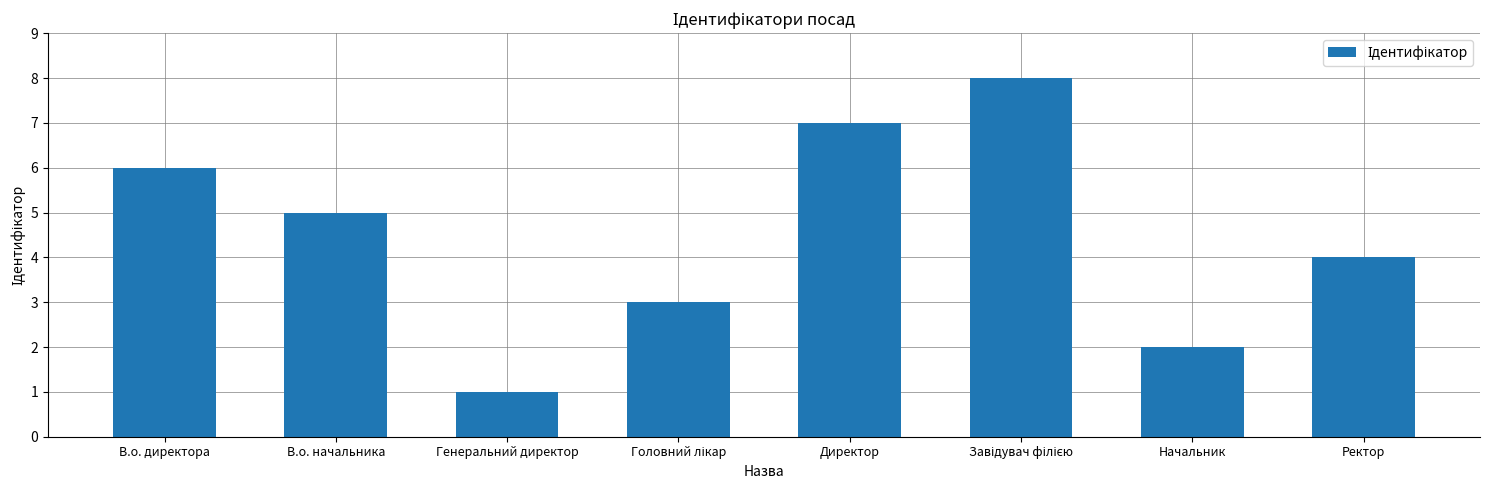

What position from the left is Директор?

5